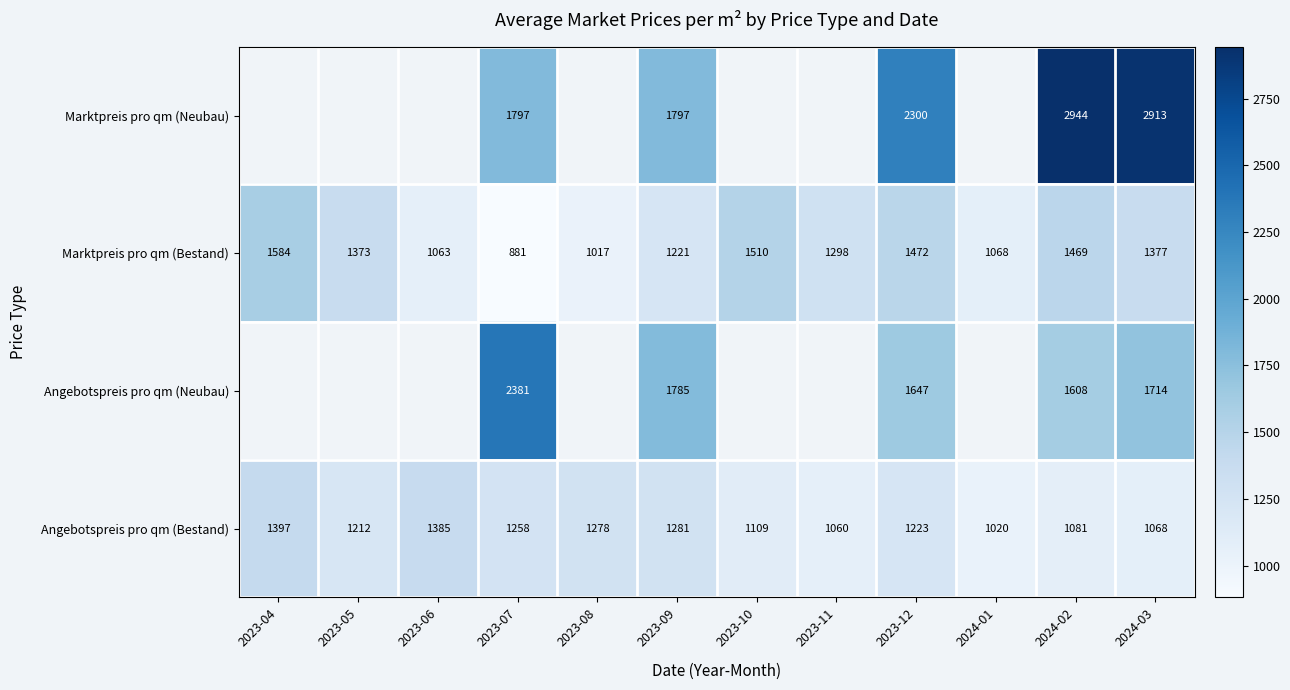

What is the greatest value displayed?

2943.6